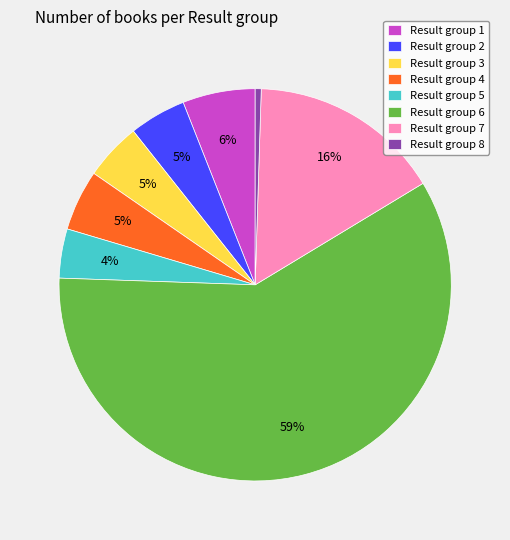

To the nearest percent, what portion does Result group 6 represent?

59%